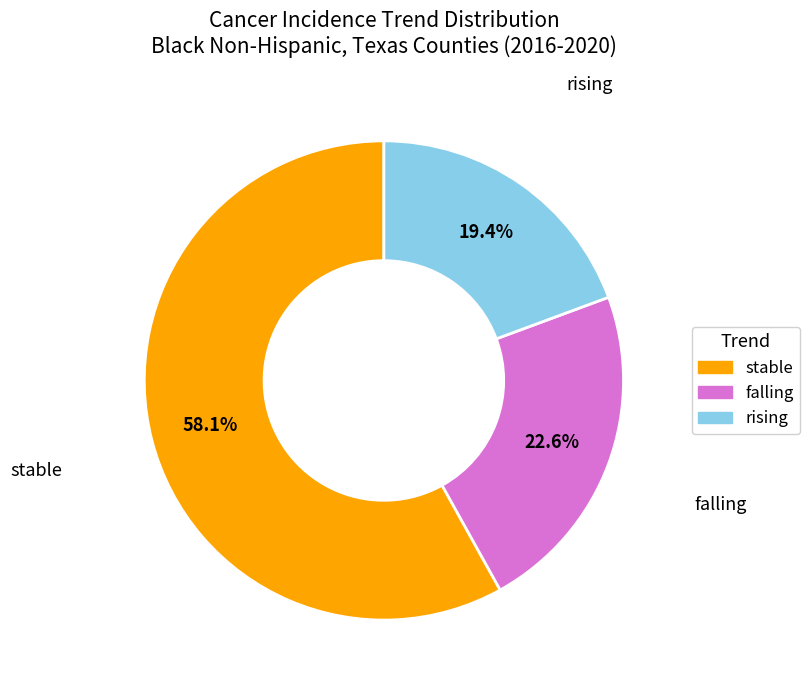

Which has a higher value, falling or rising?

falling